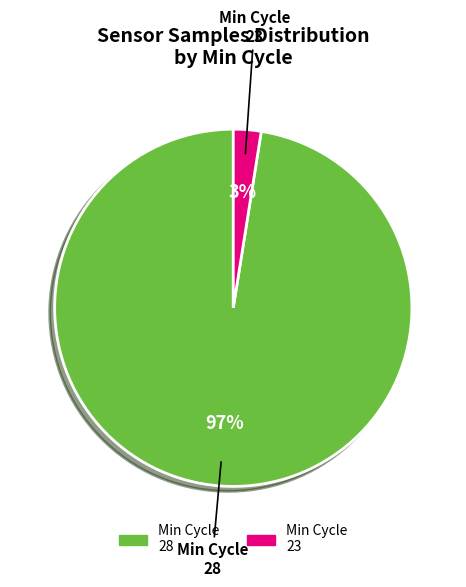

Is there any slice that represents more than half of the pie?

Yes